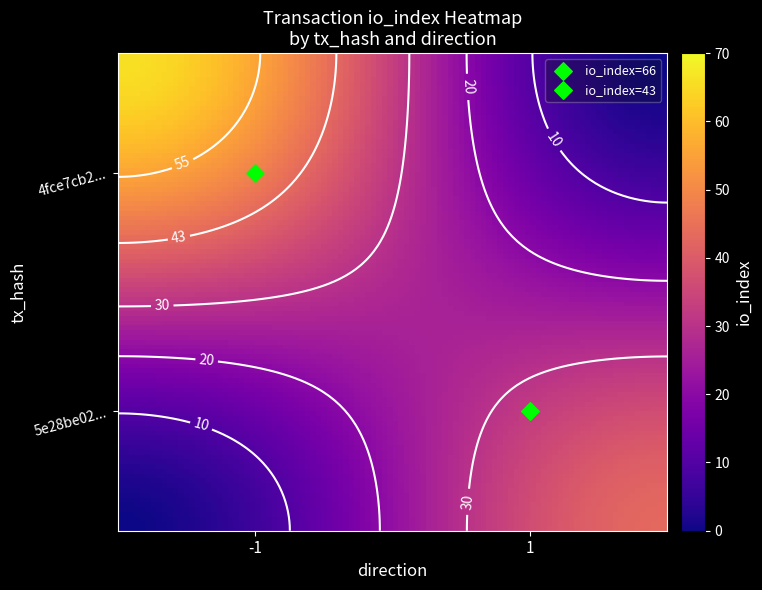

The value of 5e28be0275ca3210c5bccfe066d90a09f7b7770 at direction is 1. True or false?

True